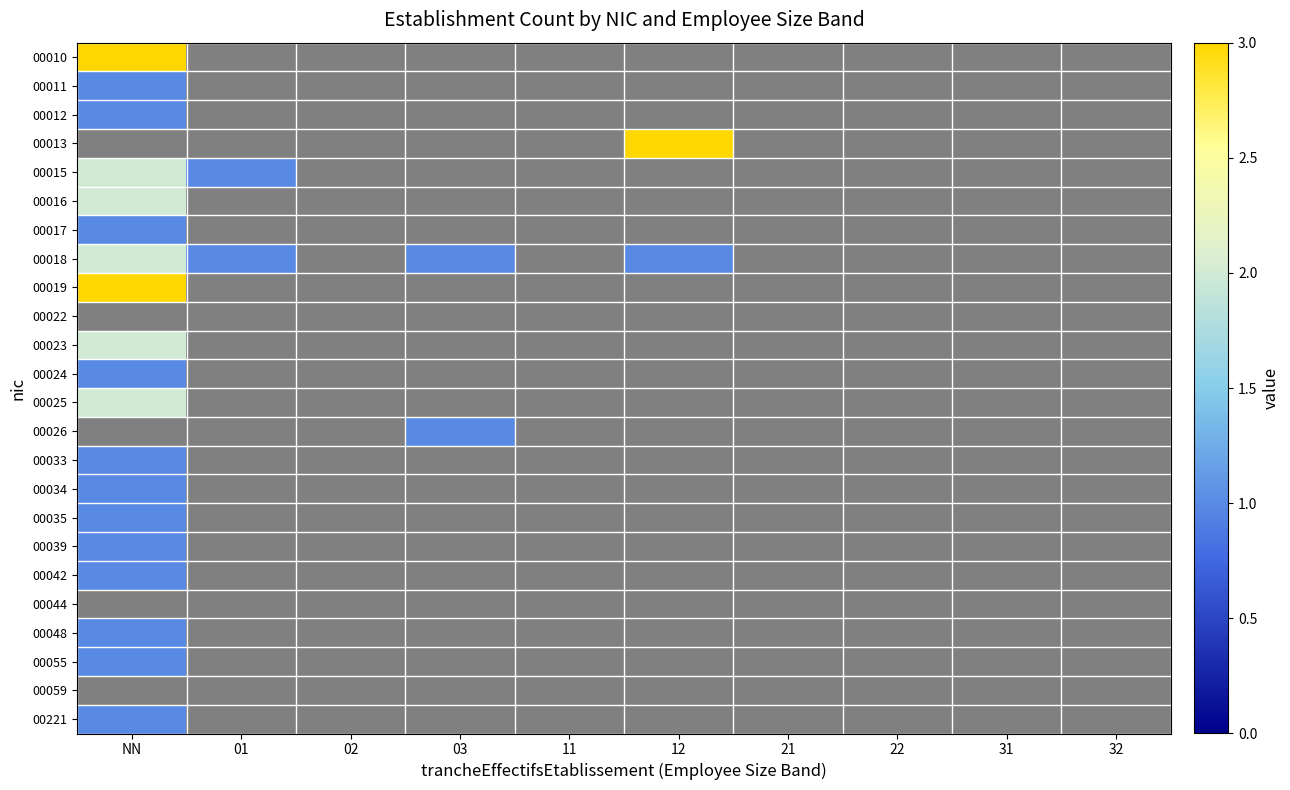

Which has a higher value, 12 or 02?

12